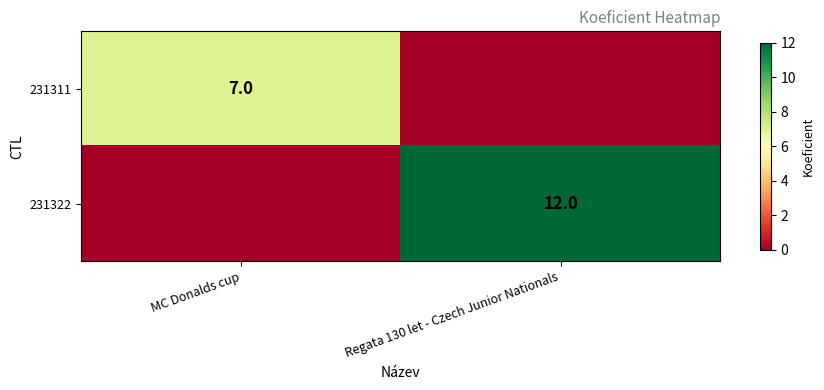

The 231322 series shows 20 at Regata 130 let - Czech Junior Nationals. True or false?

False